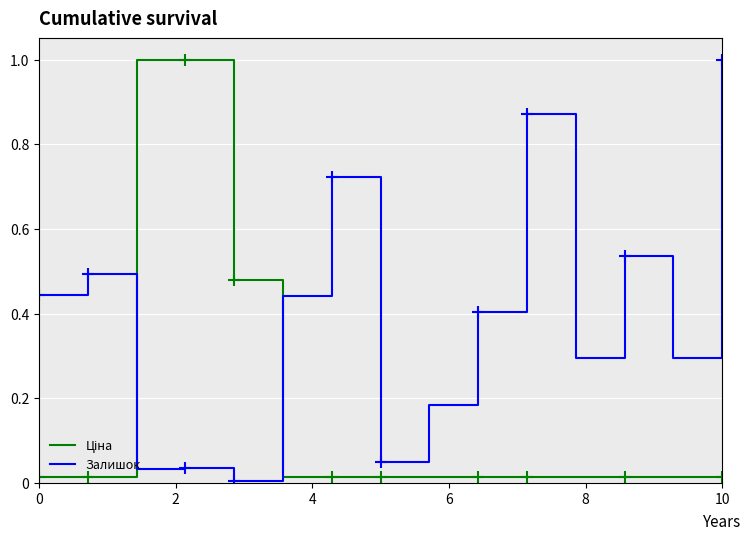

Which series has the largest total across all categories?

Залишок